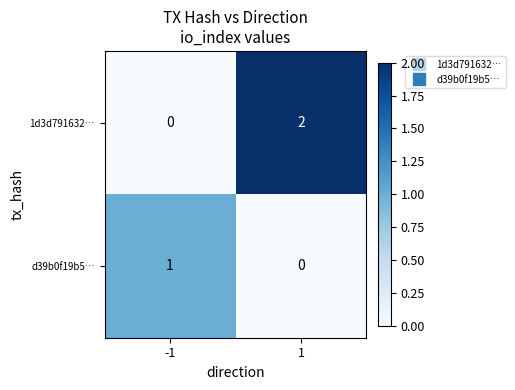

What is the difference between the highest and lowest values at -1?

1